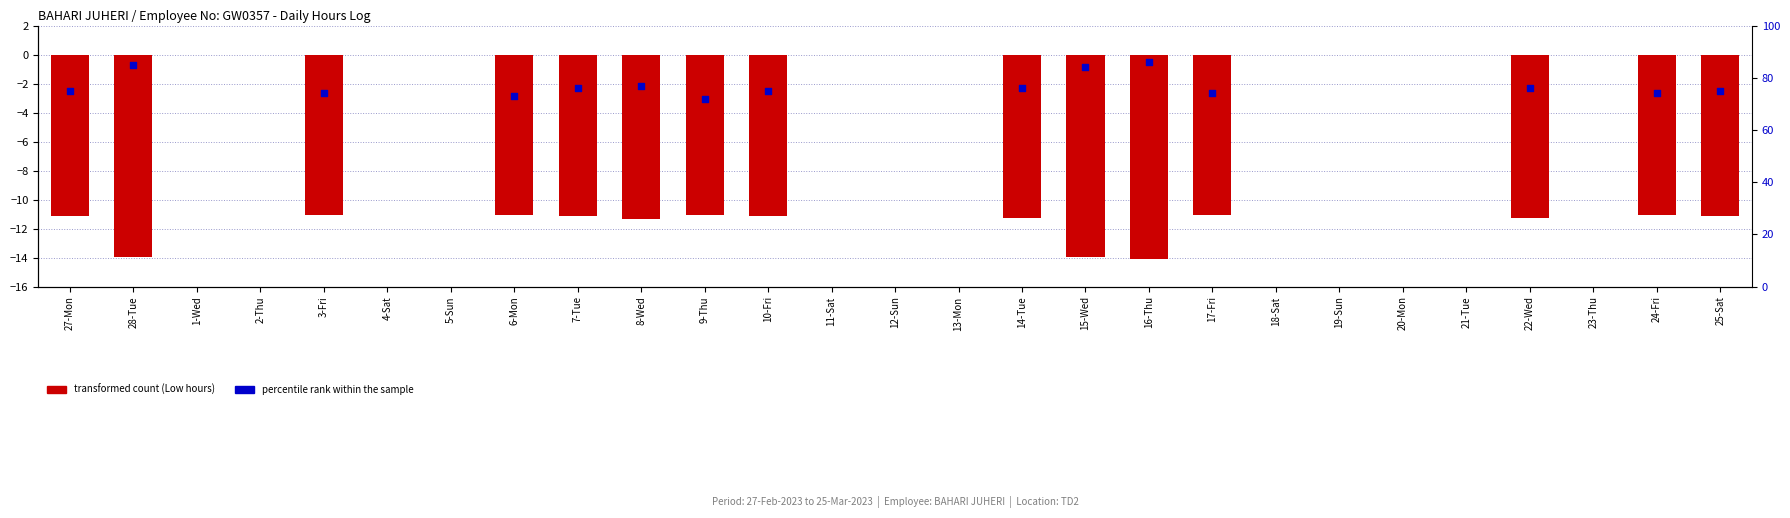

Which has a higher value, 23-Thu or 15-Wed?

23-Thu